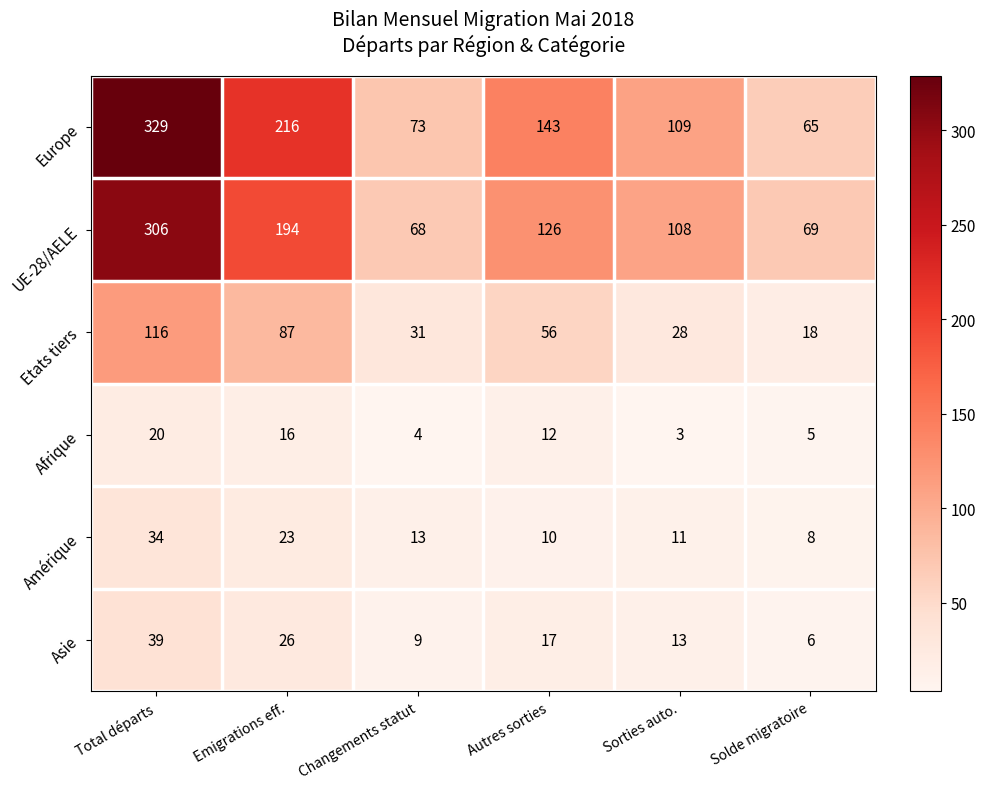

Which series has the largest total across all categories?

Europe